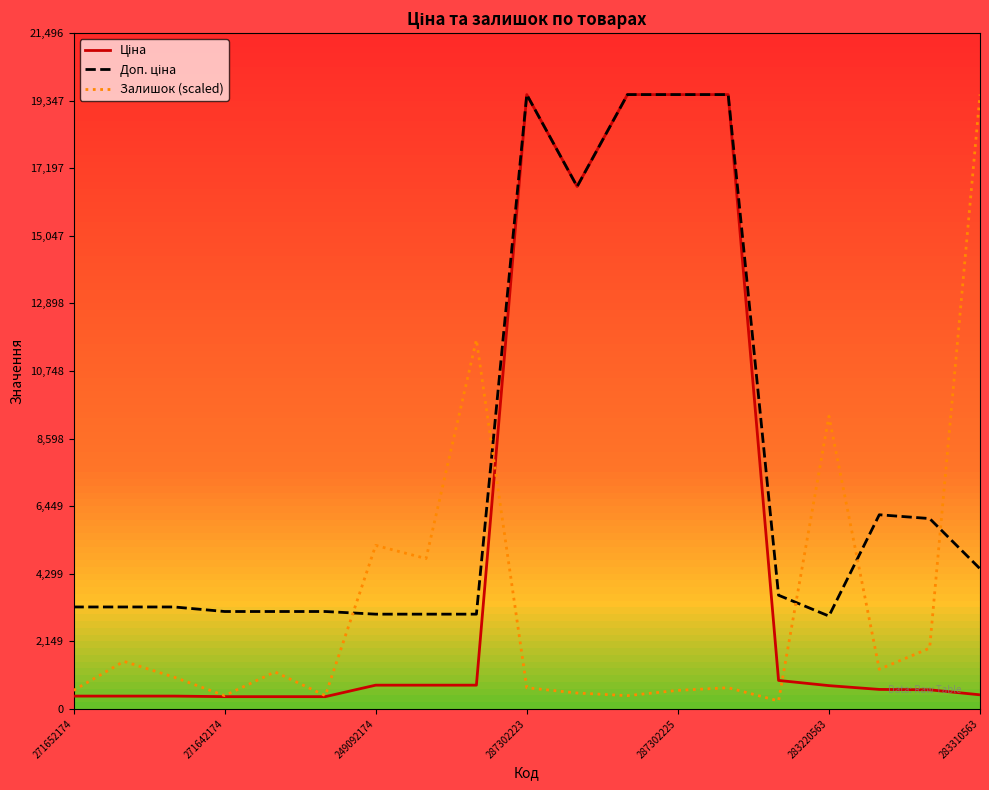

How many data points in Доп. ціна are less than 3240?

7